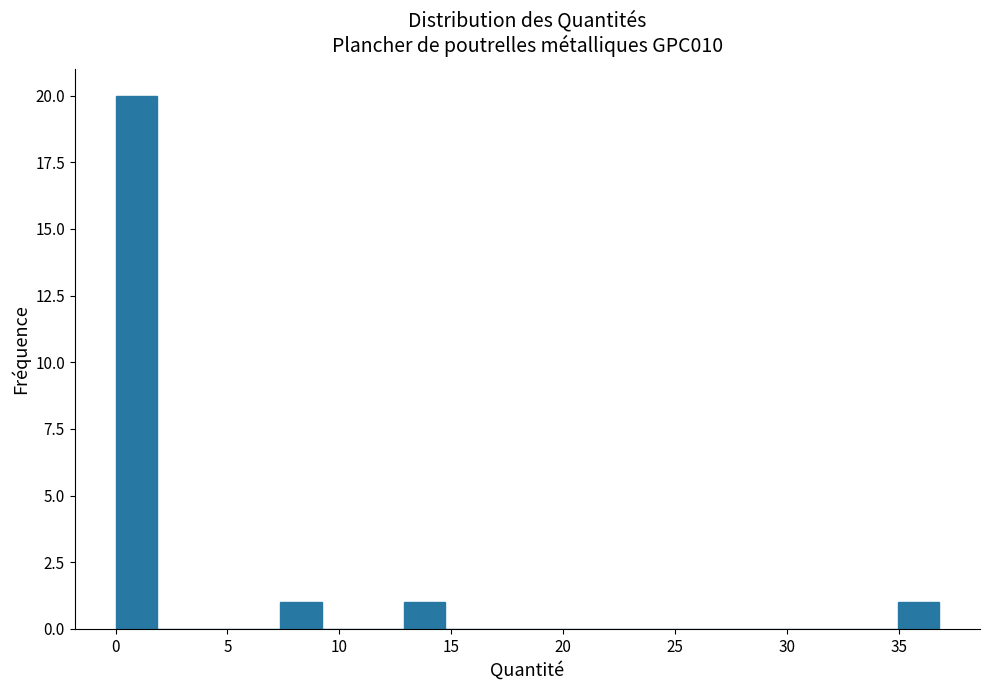

Read against the x-axis, roughly where is the centre of the tallest bar?

1.0